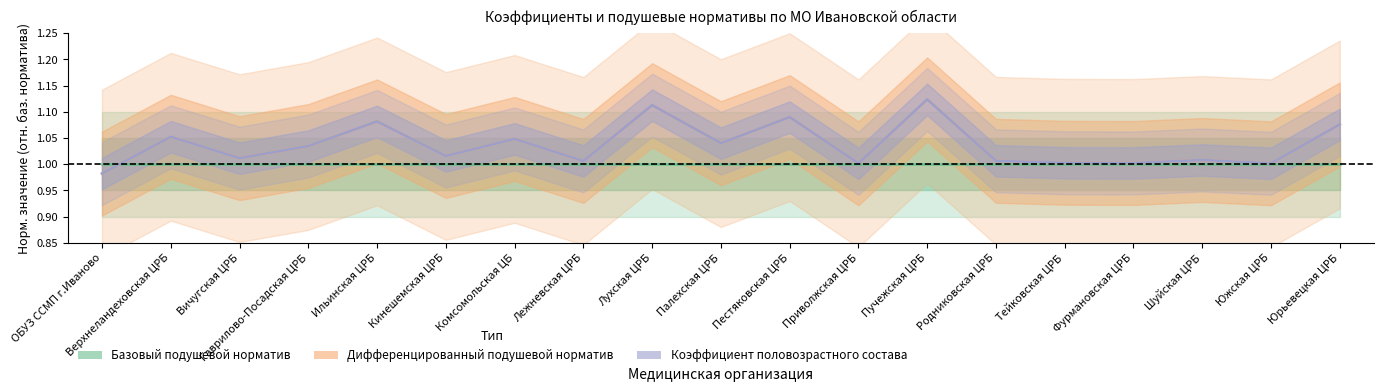

True or false: Коэффициент половозрастного состава and Дифференцированный подушевой норматив cross at least once.

True